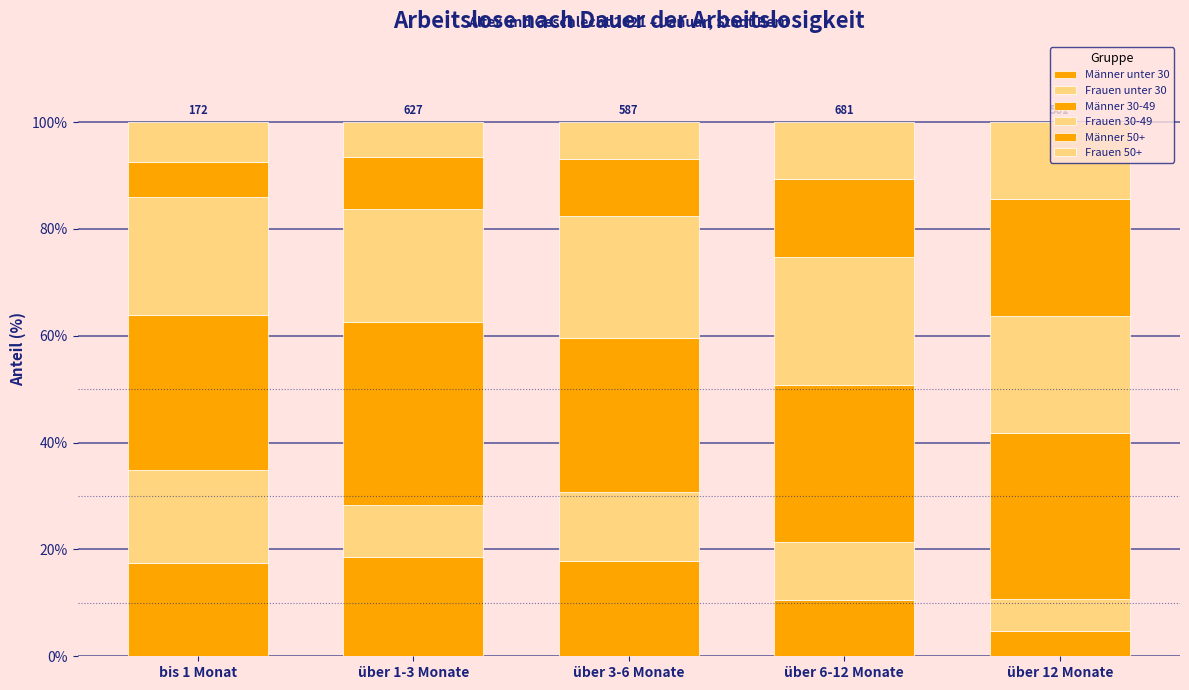

What is the label of the 4th bar from the left?

über 6-12 Monate